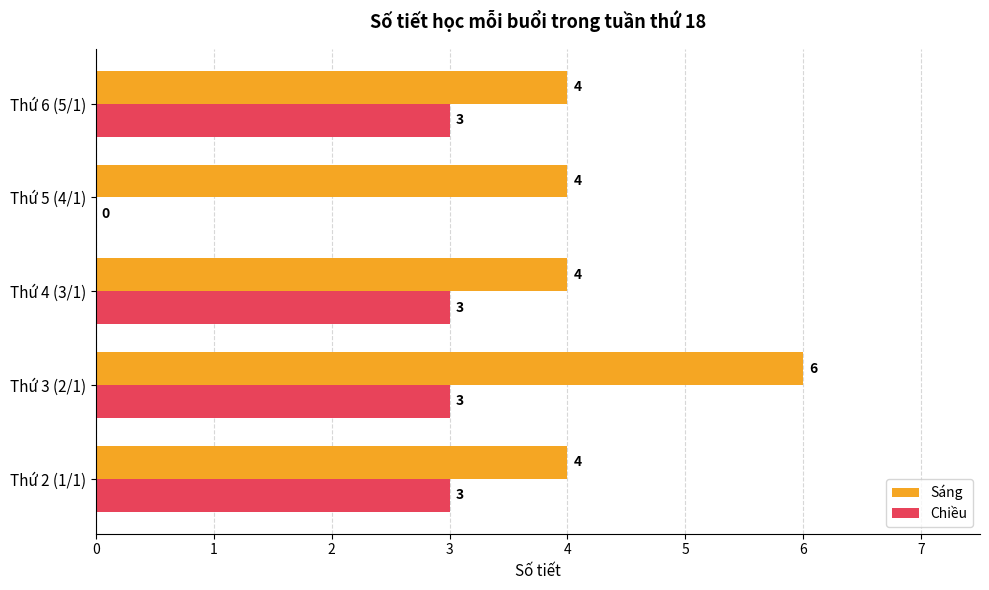

The Chiều series shows 5 at Thứ 6 (5/1). True or false?

False